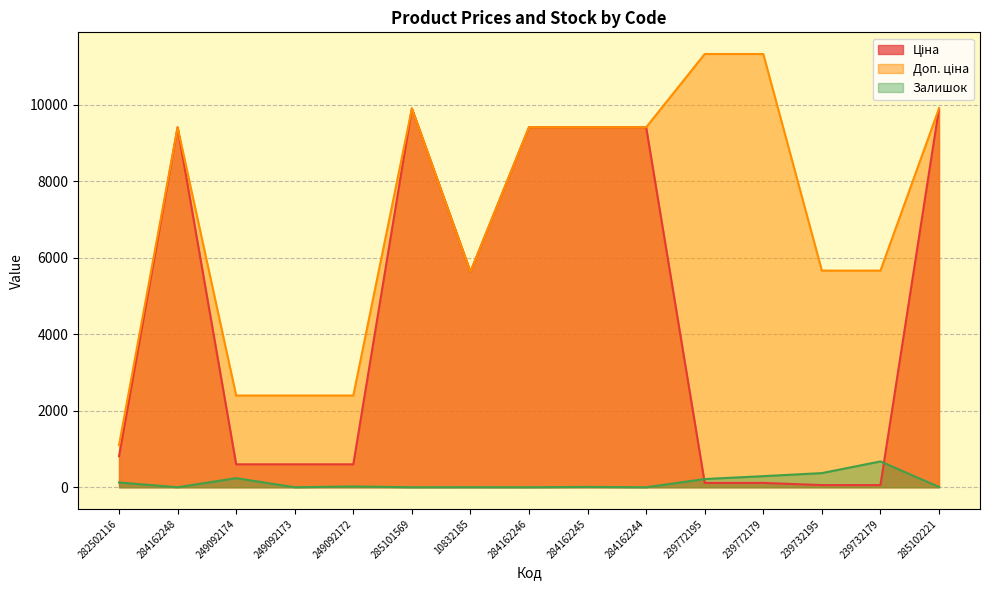

At which category does Ціна reach its first local peak?

284162248